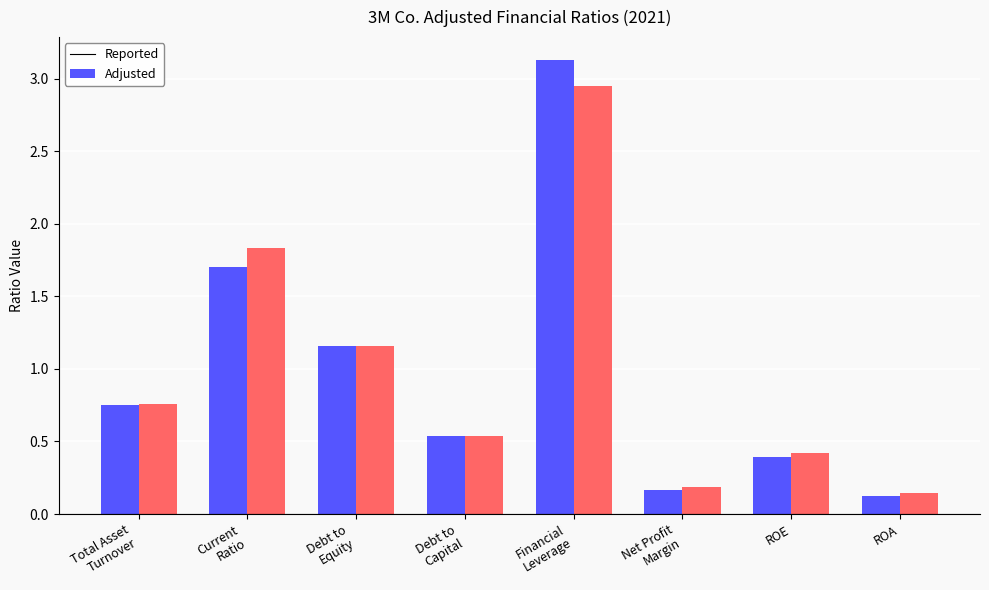

Where is Reported nearest to the value 1?

Debt to
Equity